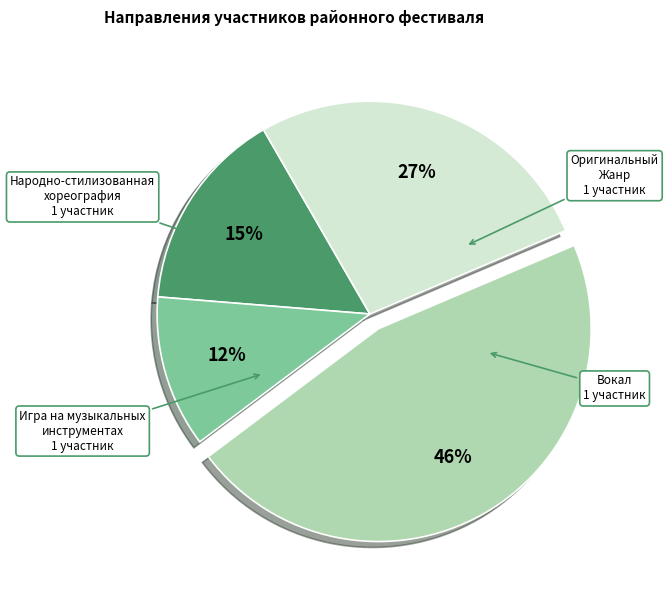

Is it true that Игра на музыкальных инструментах is 15% of the pie?

False